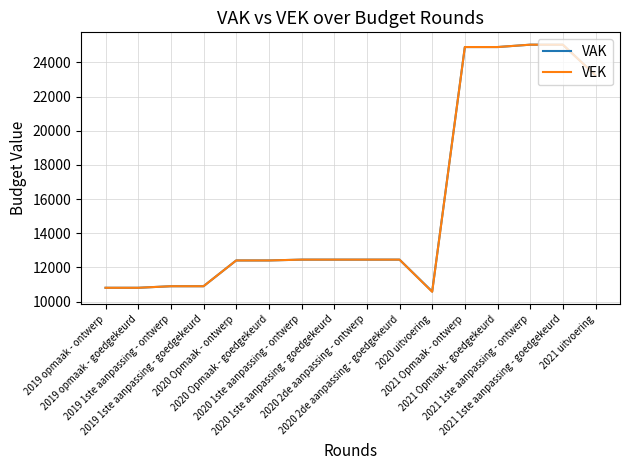

How many lines are shown in the chart?

2